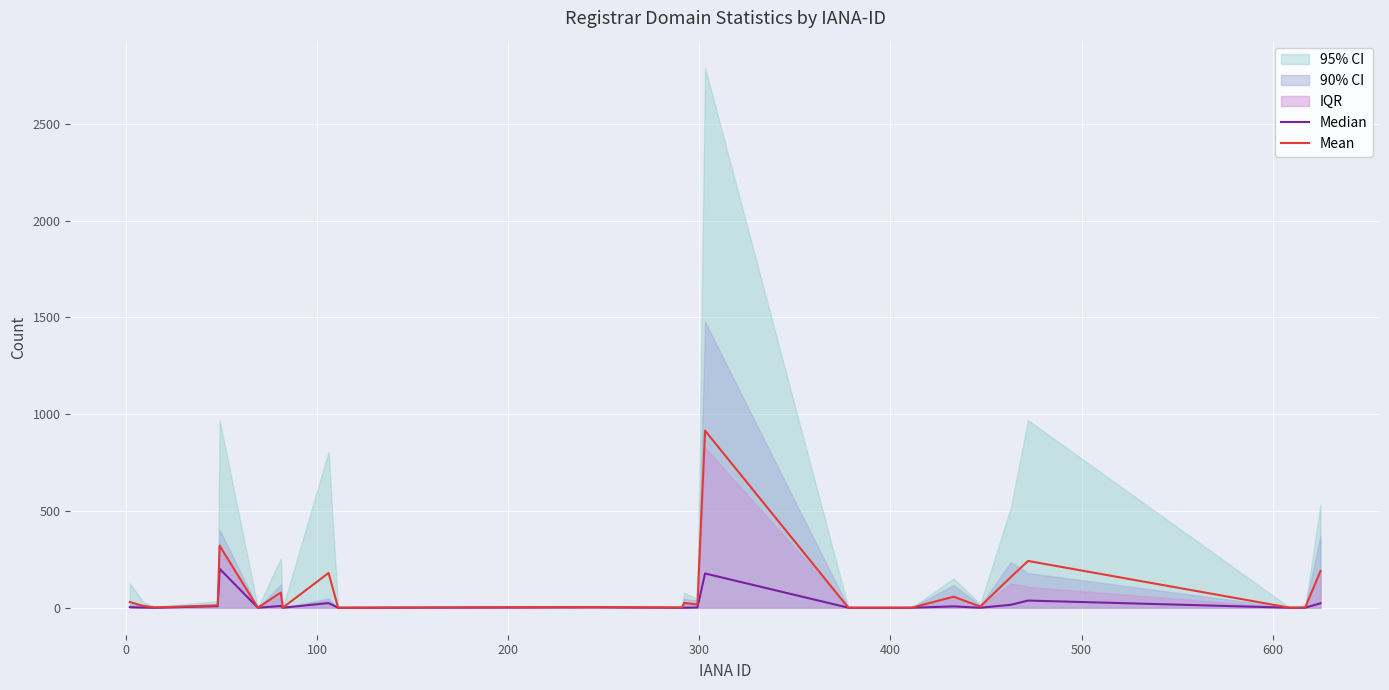

How many categories are shown in the chart?

24